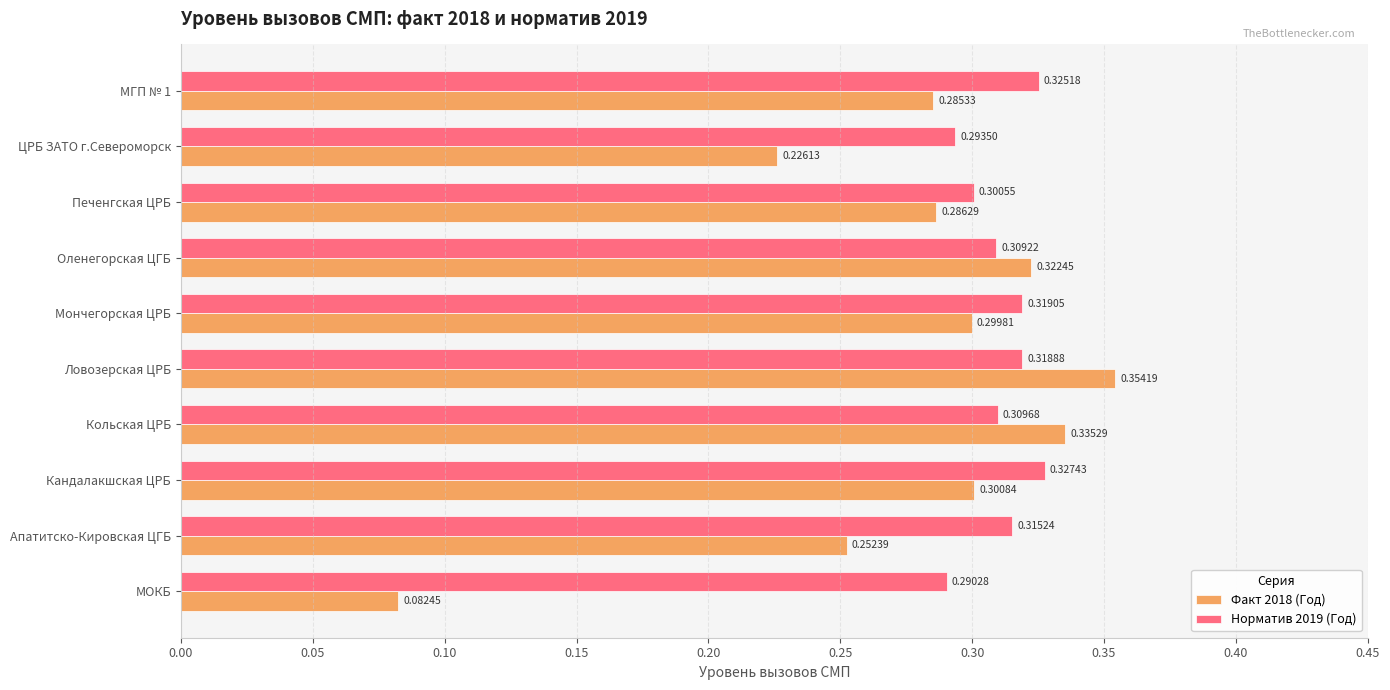

What is the sum of the Факт 2018 (Год) values at ЦРБ ЗАТО г.Североморск and Мончегорская ЦРБ?

0.5